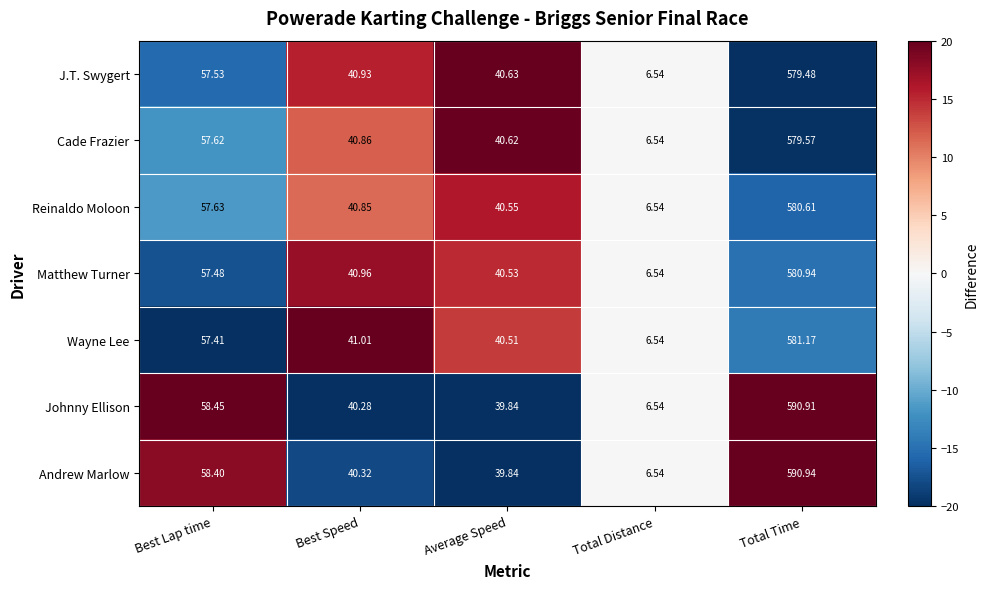

List the labels in order of Cade Frazier value, smallest first.

Total Distance, Average Speed, Best Speed, Best Lap time, Total Time